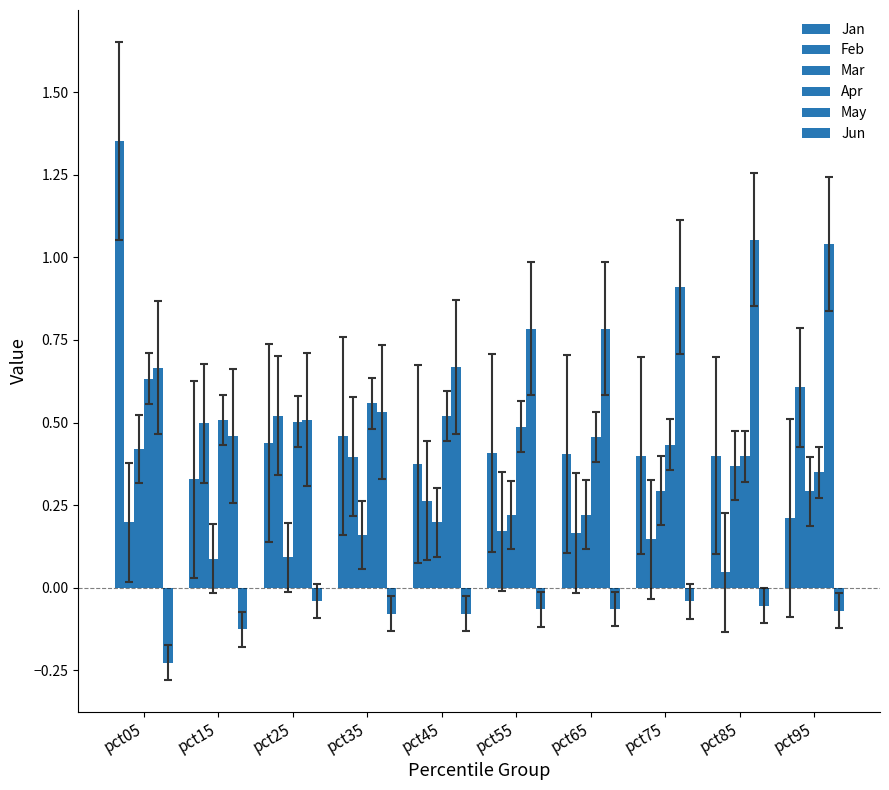

What is the sum of all Jan values?

4.8